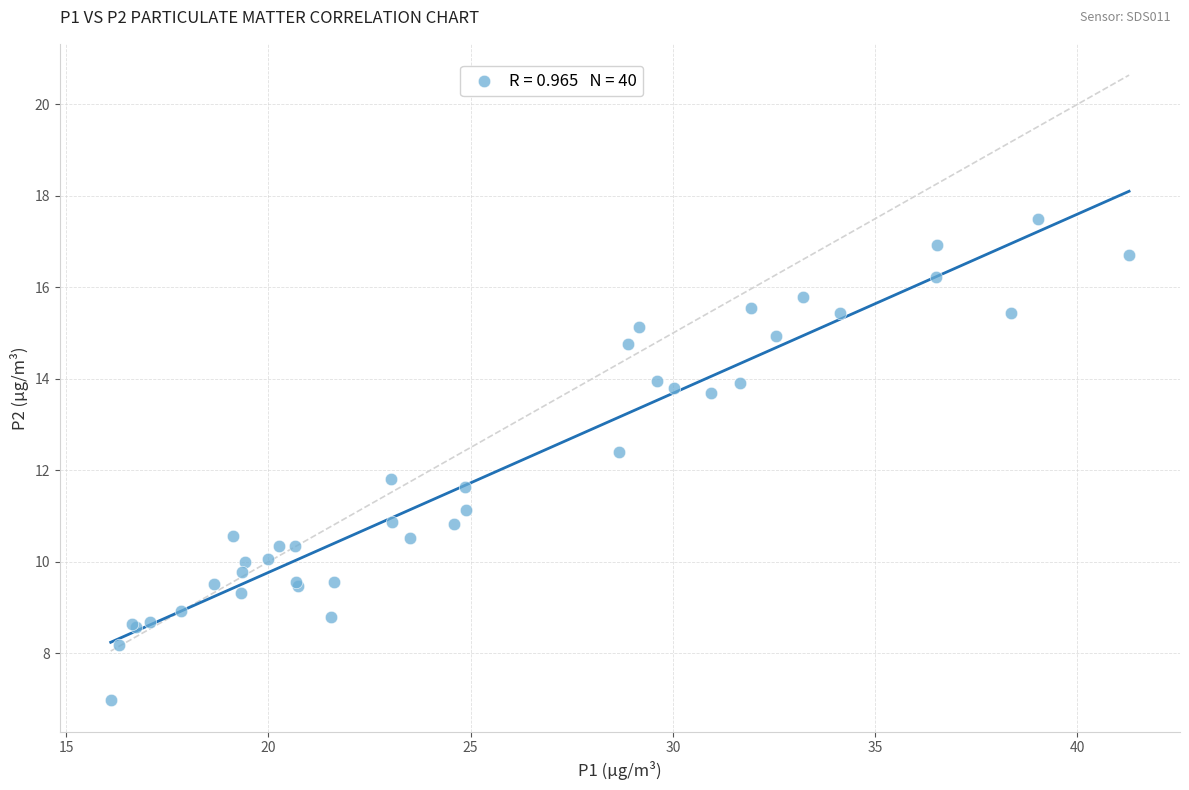

What Y value in the scatter plot is closest to 12?

11.8